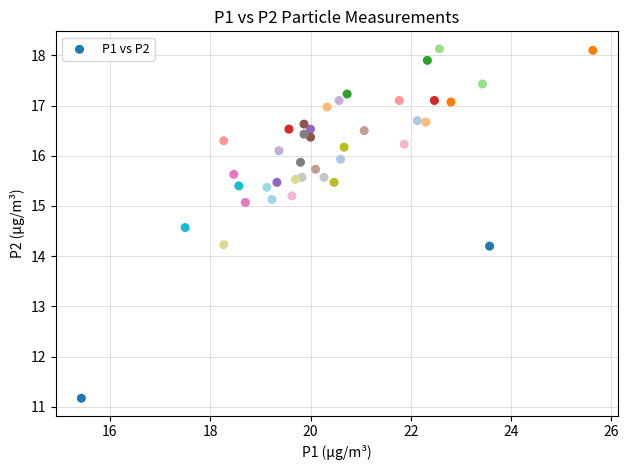

What is the range of Y values (max minus min)?

7.0